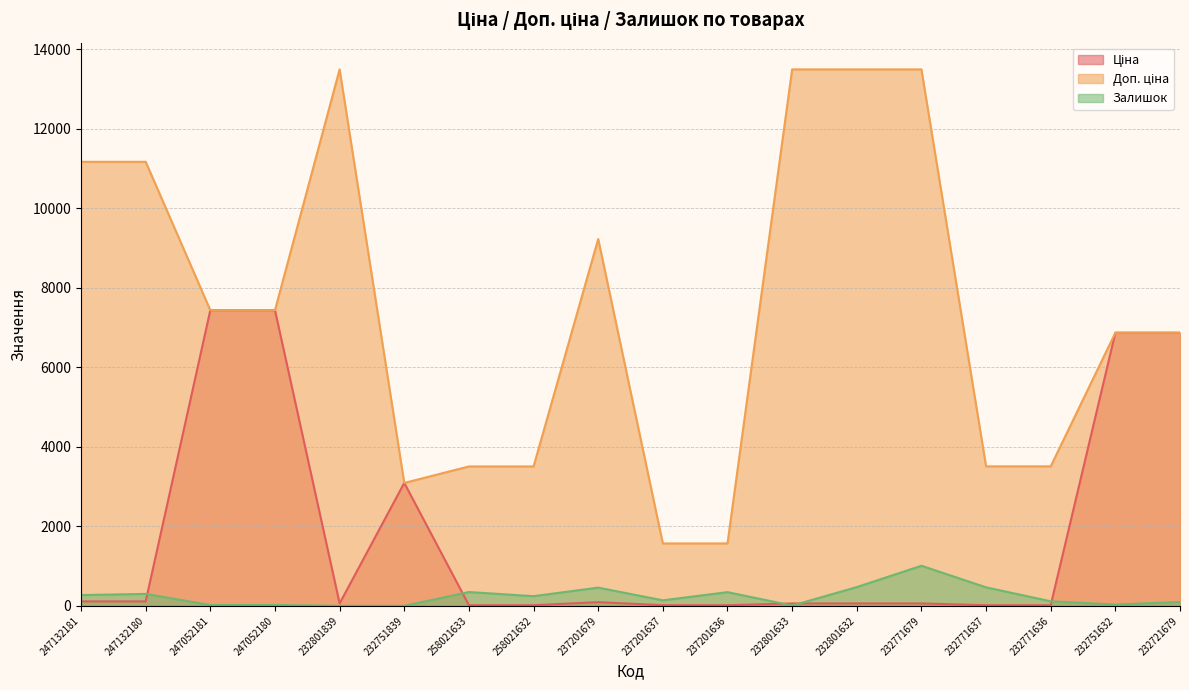

How many series are shown in this chart?

3